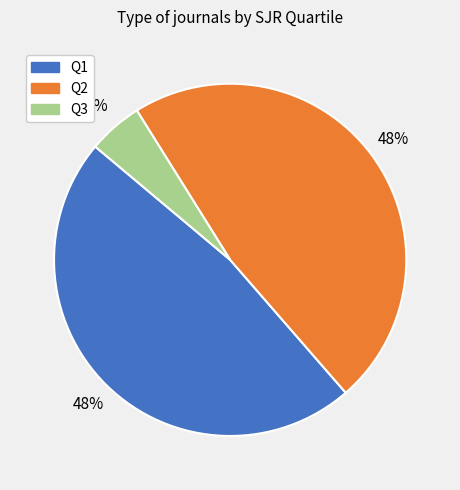

True or false: Q2 accounts for 48% of the total.

True